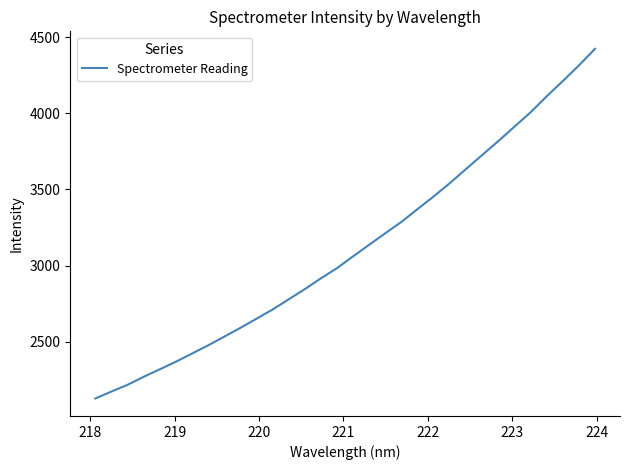

What is the difference between the maximum and minimum values?

2294.7